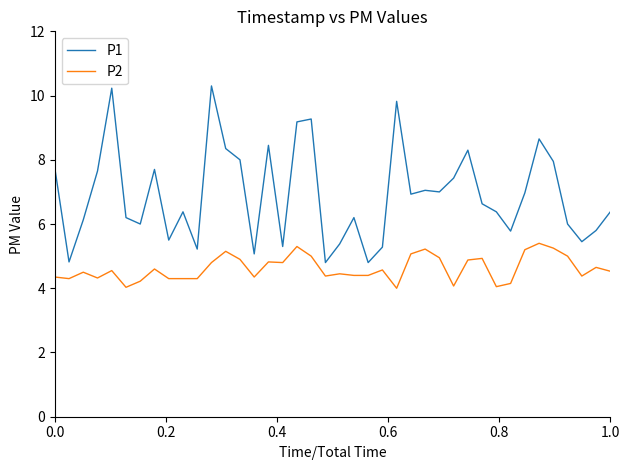

True or false: P2 and P1 intersect in this chart.

False